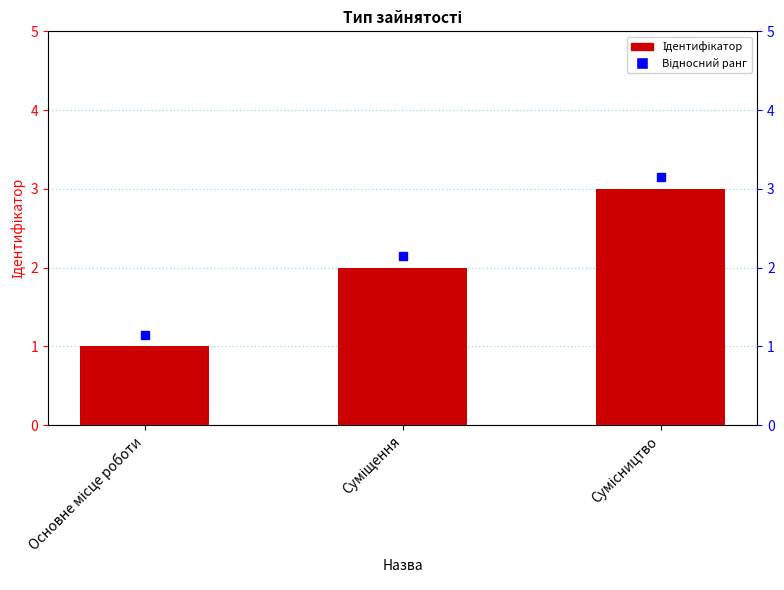

What is the difference between the values at Основне місце роботи and Суміщення?

1